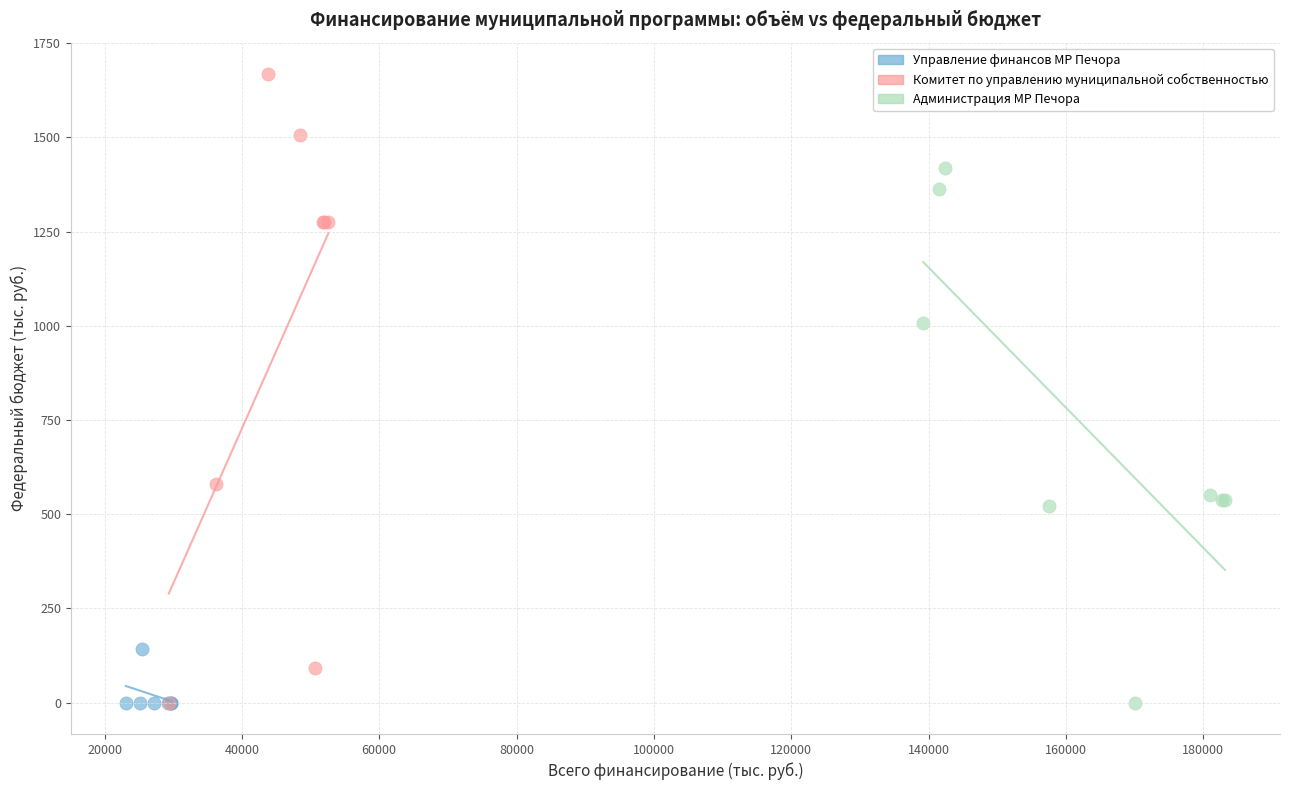

Which series contains the highest Y value?

Комитет по управлению муниципальной собственностью